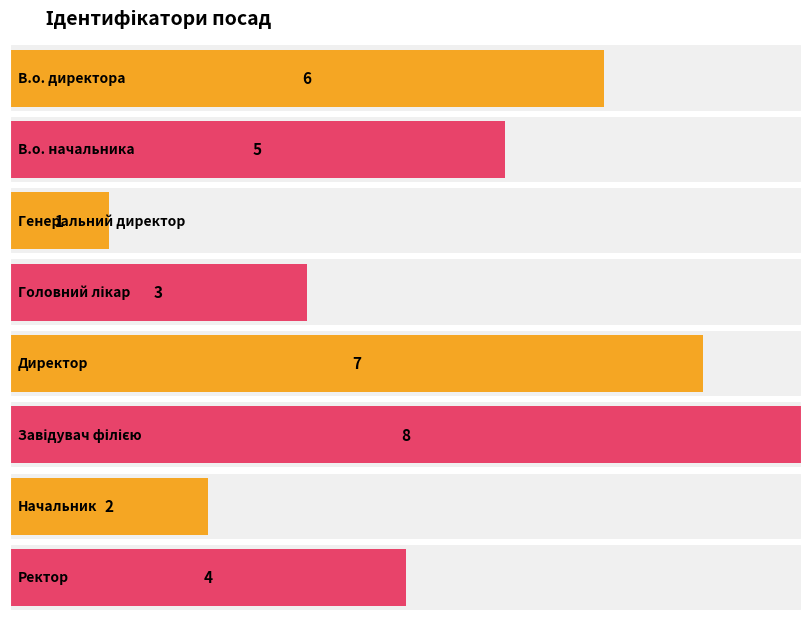

What is the sum of the values at Головний лікар and В.о. начальника?

8